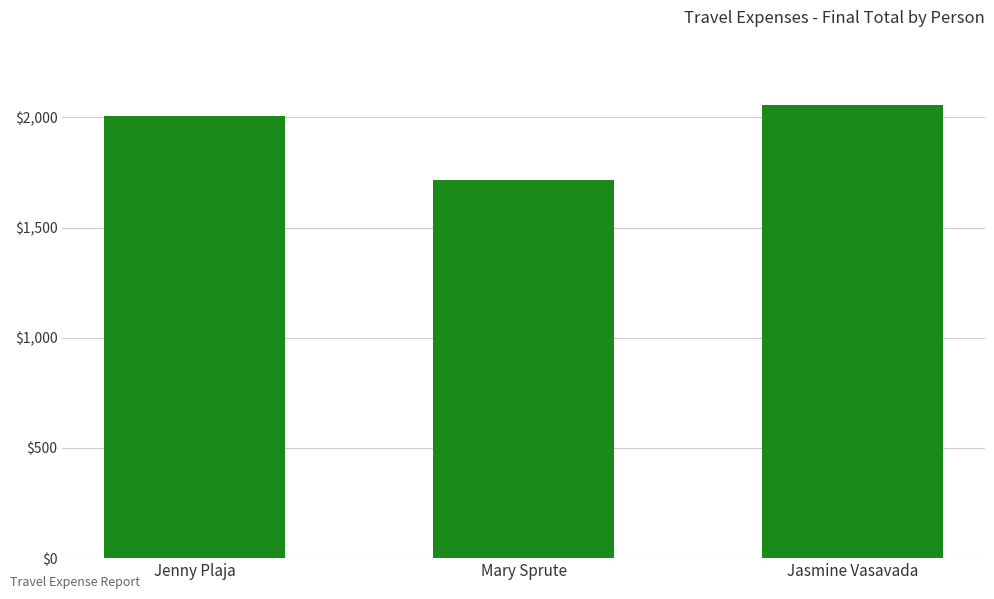

What is the maximum value shown in the chart?

2056.8